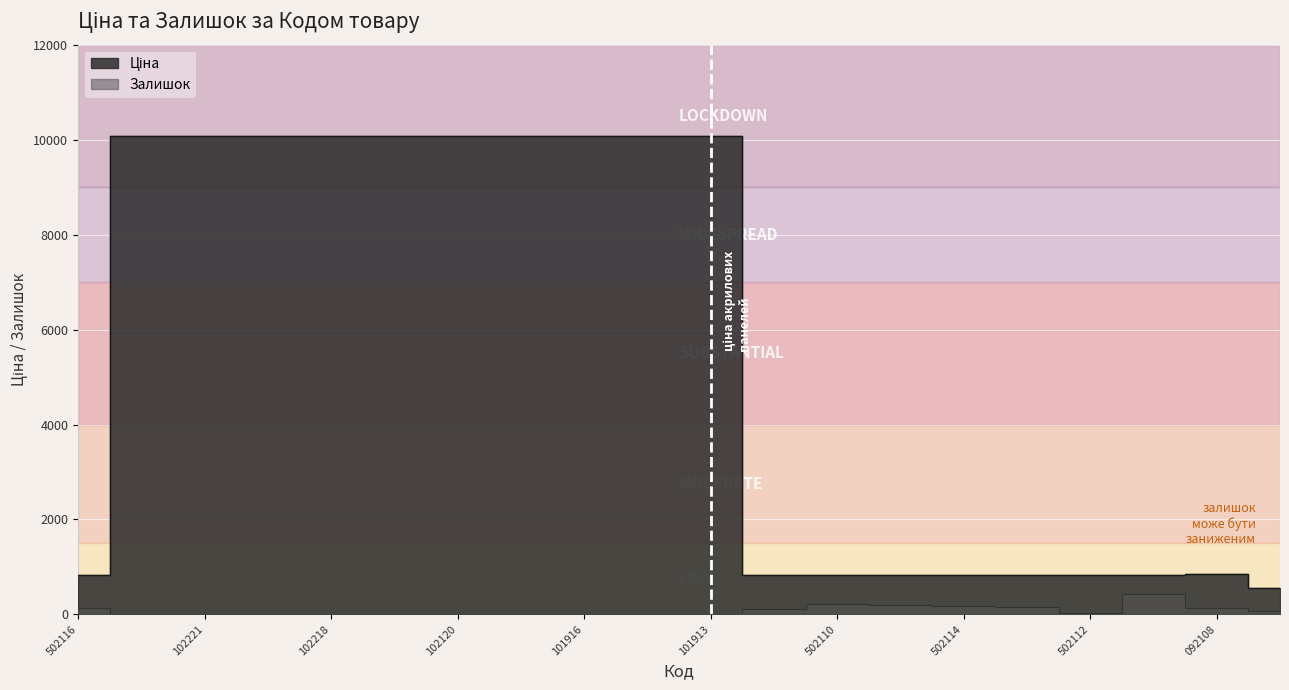

At which category is the sum across all series the highest?

101913